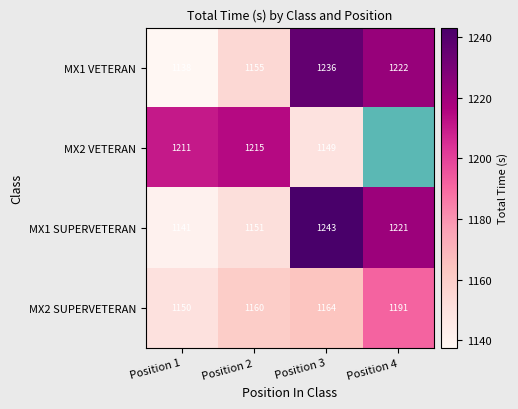

Which series has the largest total across all categories?

MX1 SUPERVETERAN